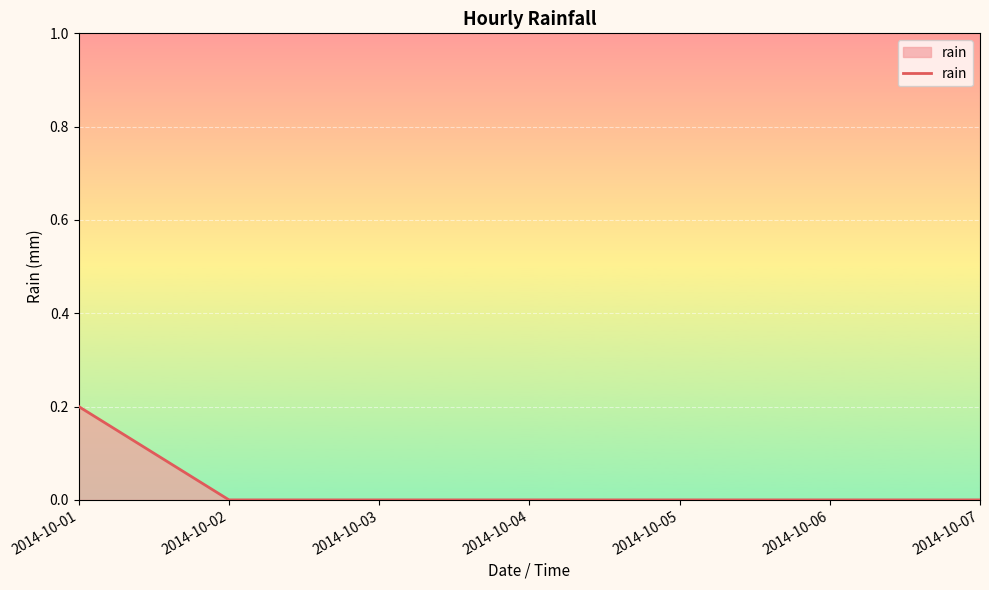

At which category does the chart reach its peak across all series?

2014-10-01